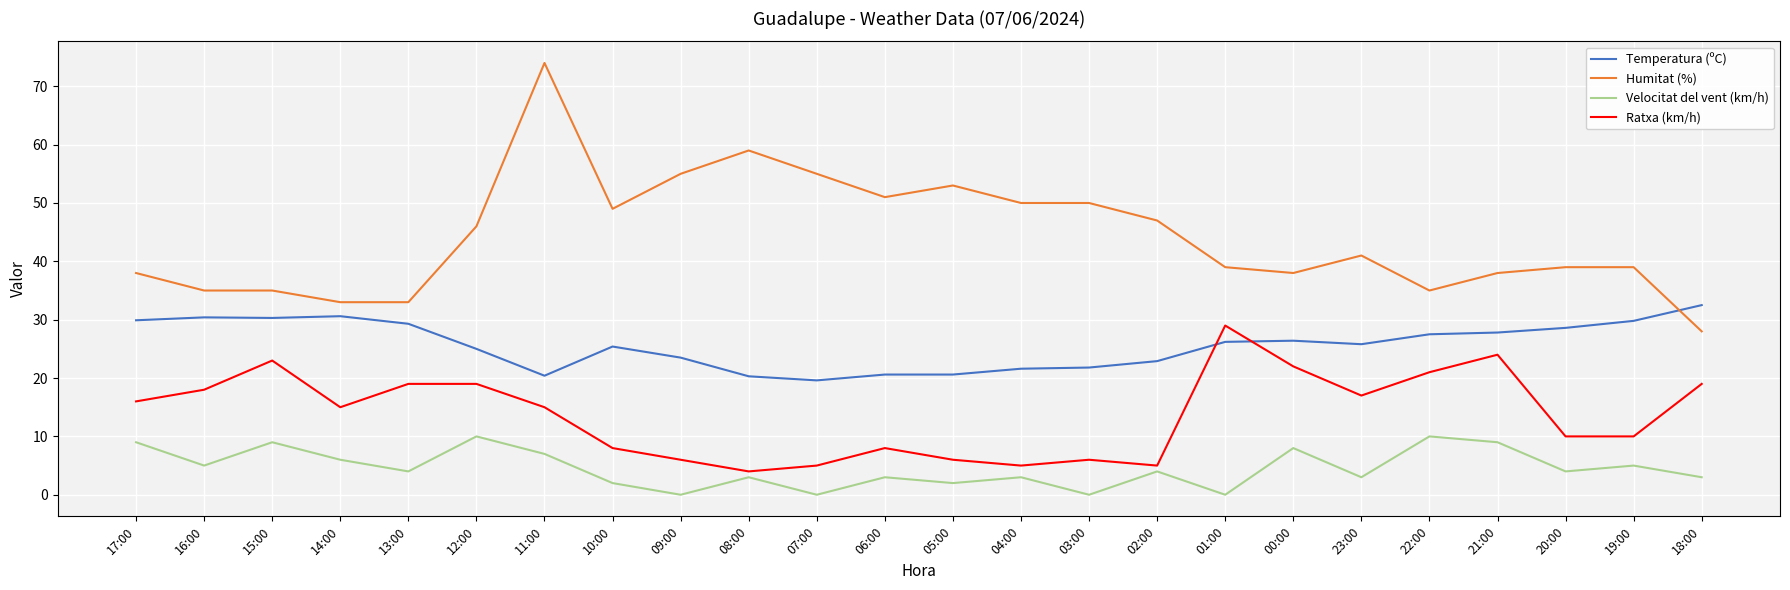

Is it true that Velocitat del vent (km/h) equals 6.0 at 14:00?

True